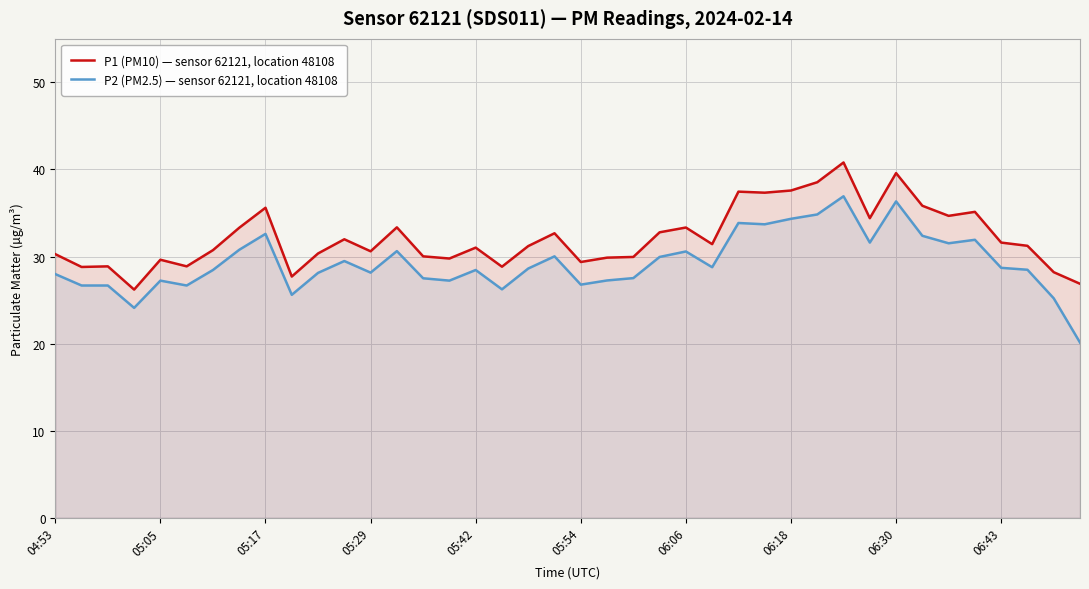

What is the difference between the highest and lowest values at 05:05?

2.4